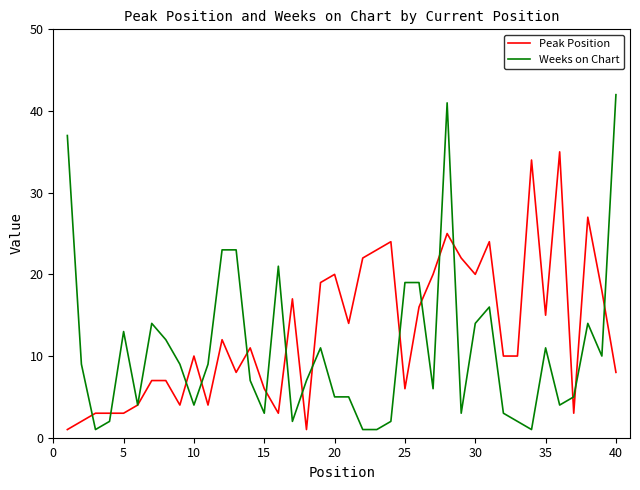

Which series has the largest total across all categories?

Peak Position